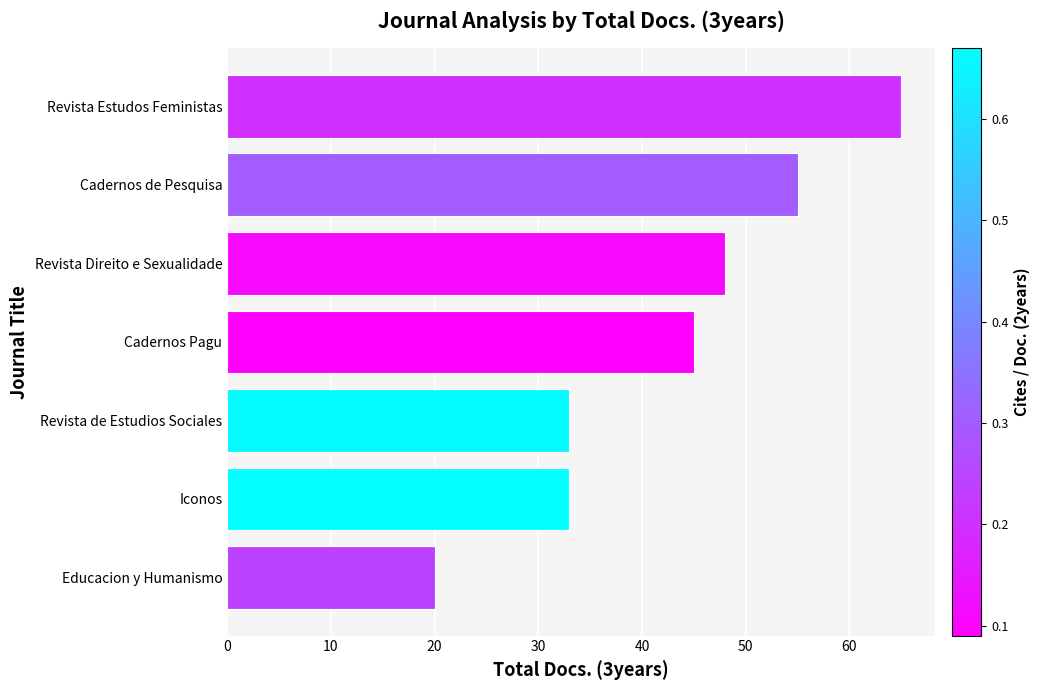

Reading bottom to top, list all the values displayed in this chart.

20	33	33	45	48	55	65